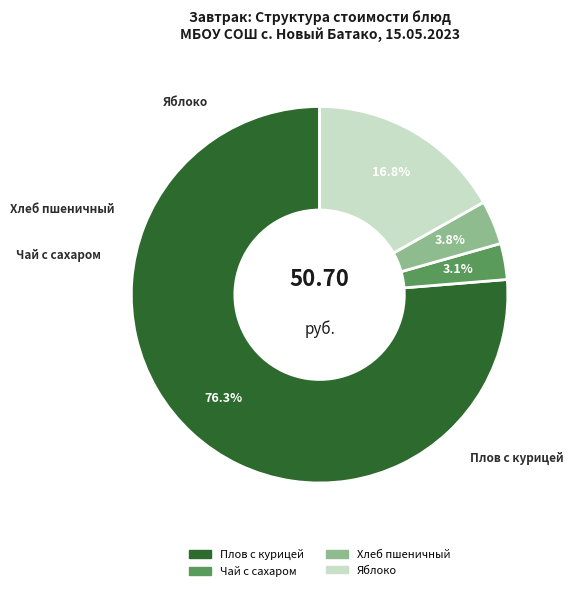

Does Плов с курицей account for over 50% of the chart?

Yes